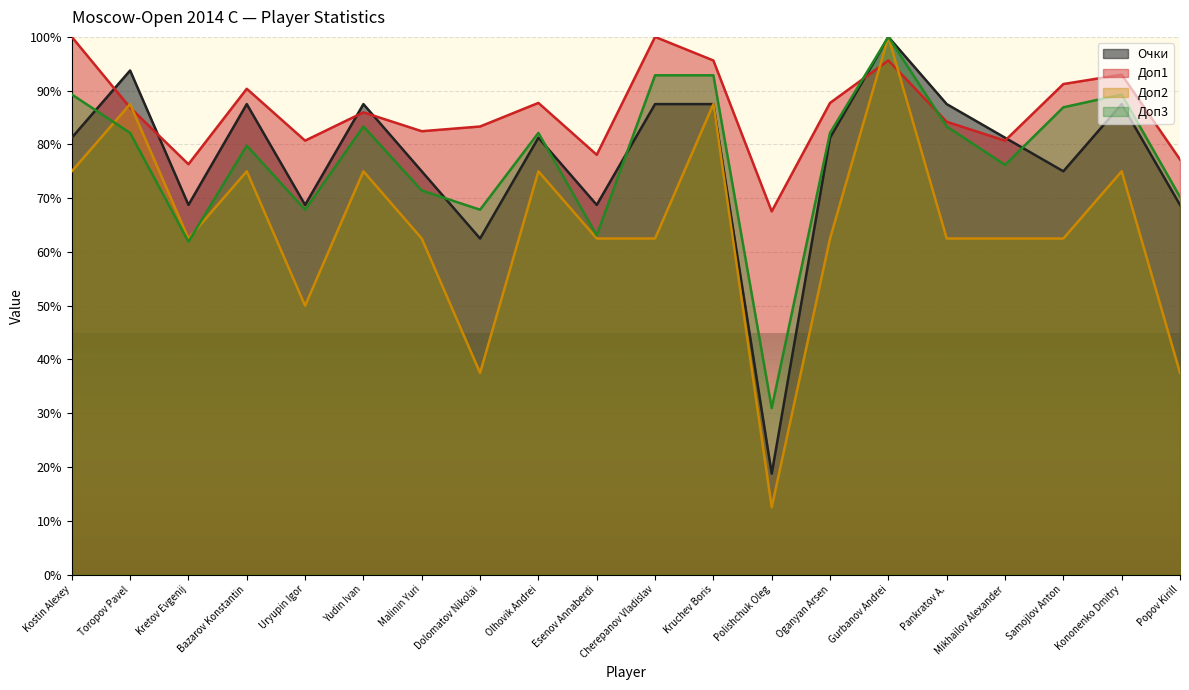

What value does the Очки series have at Toropov Pavel?

93.8